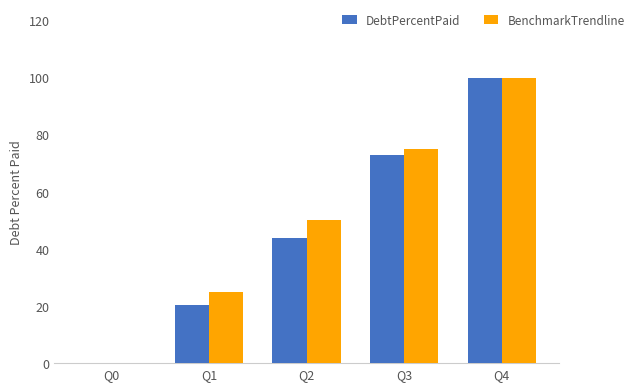

What is the sum of all BenchmarkTrendline values?

250.0